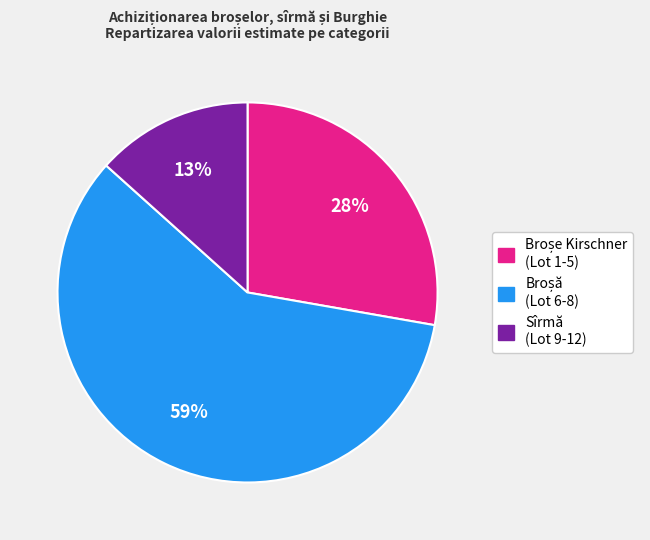

Count the number of slices in the pie.

3